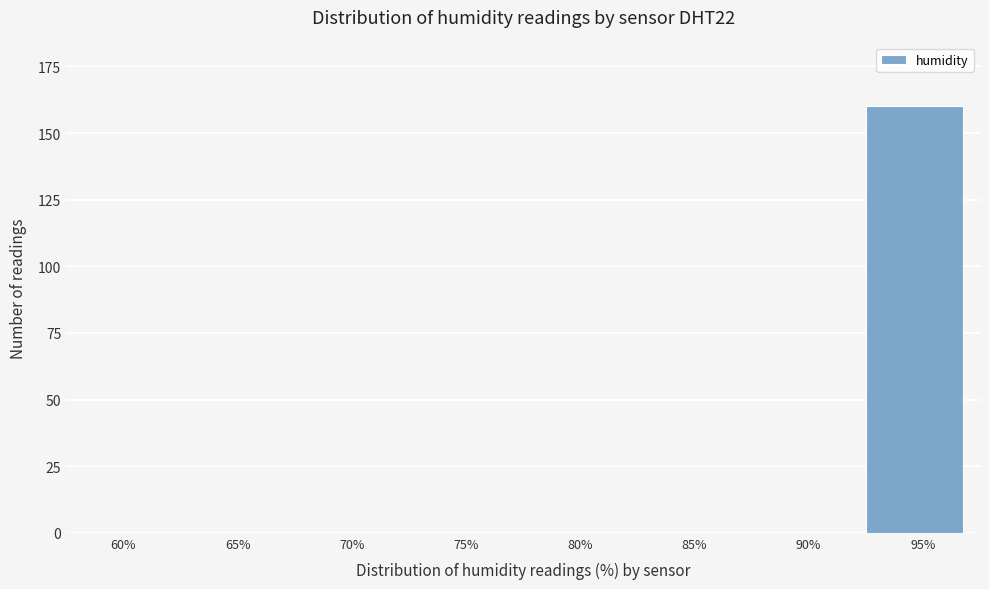

Reading right to left, extract all data points from this chart.

95%=160	90%=0	85%=0	80%=0	75%=0	70%=0	65%=0	60%=0